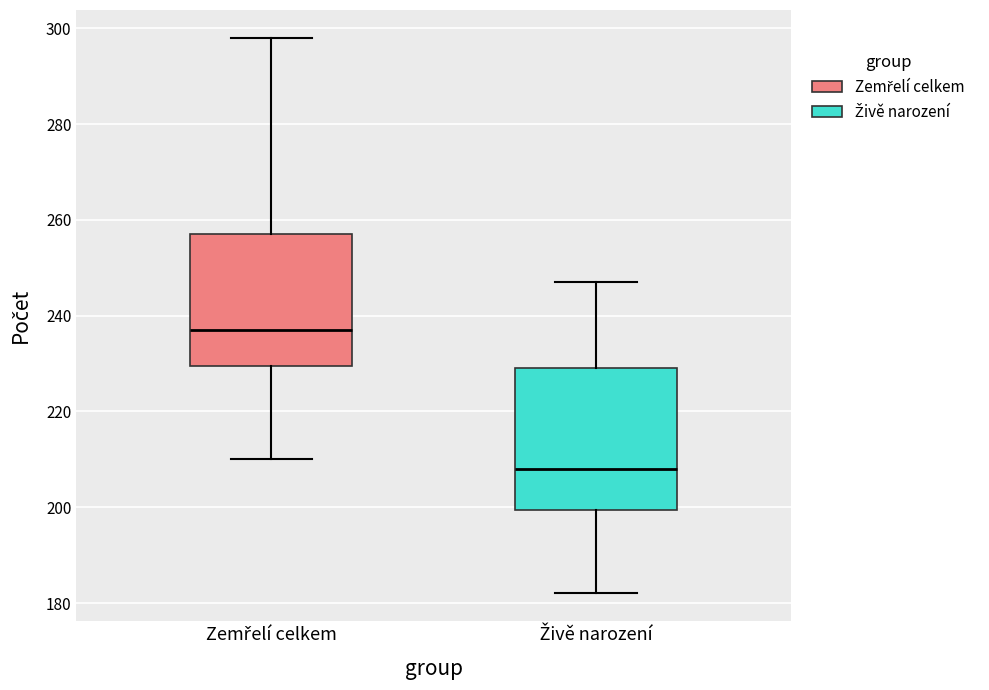

Where does the upper whisker of the box for Živě narození end on the y-axis? The values are not printed on the chart, so give them approximately, as read against the axis.

248